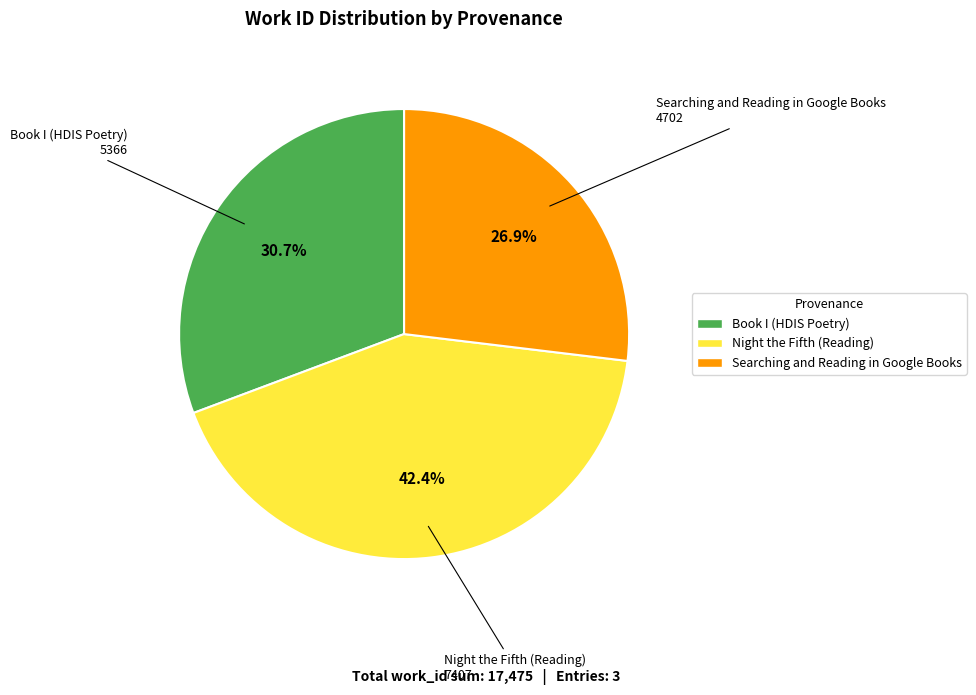

What is the total percentage of Searching and Reading in Google Books and Book I (HDIS Poetry)?

57.6%